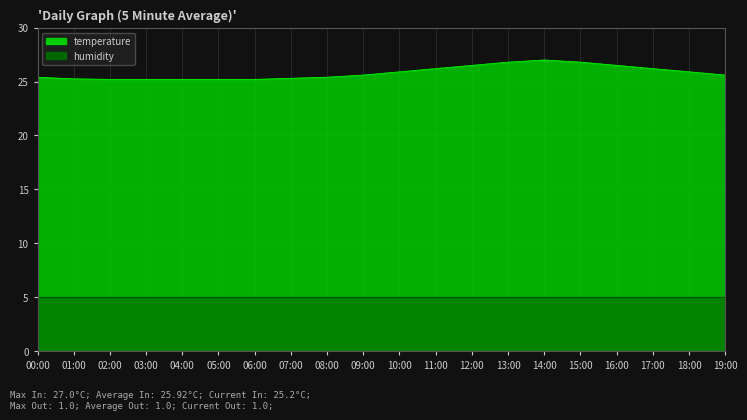

What is the difference between the second highest and minimum values?

1.6